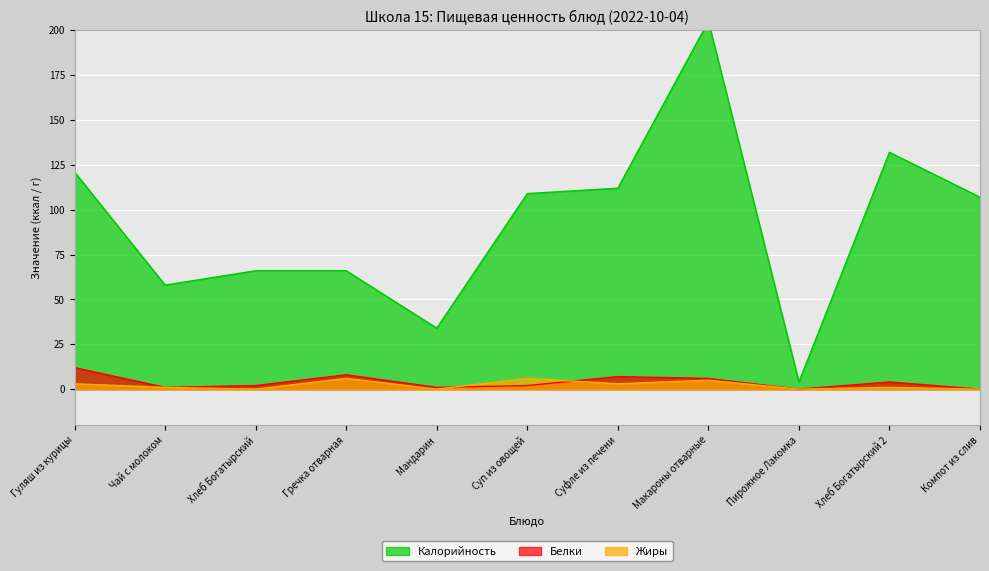

The Белки series shows 0 at Компот из слив. True or false?

True